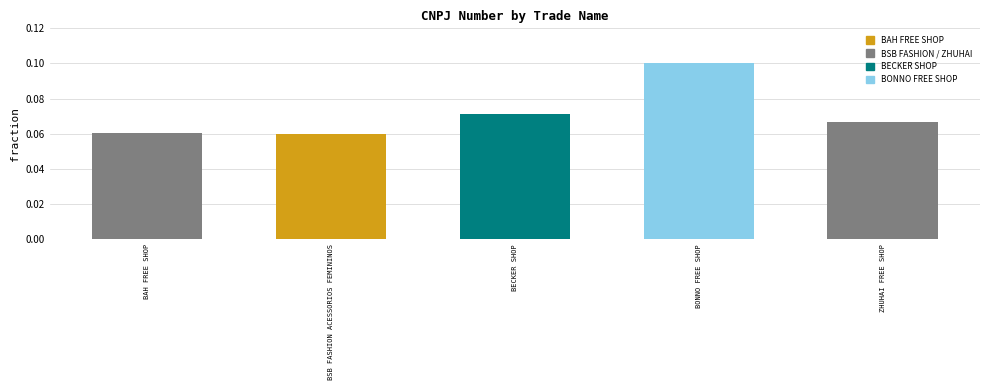

Is it true that the value at ZHUHAI FREE SHOP is 0.0?

False